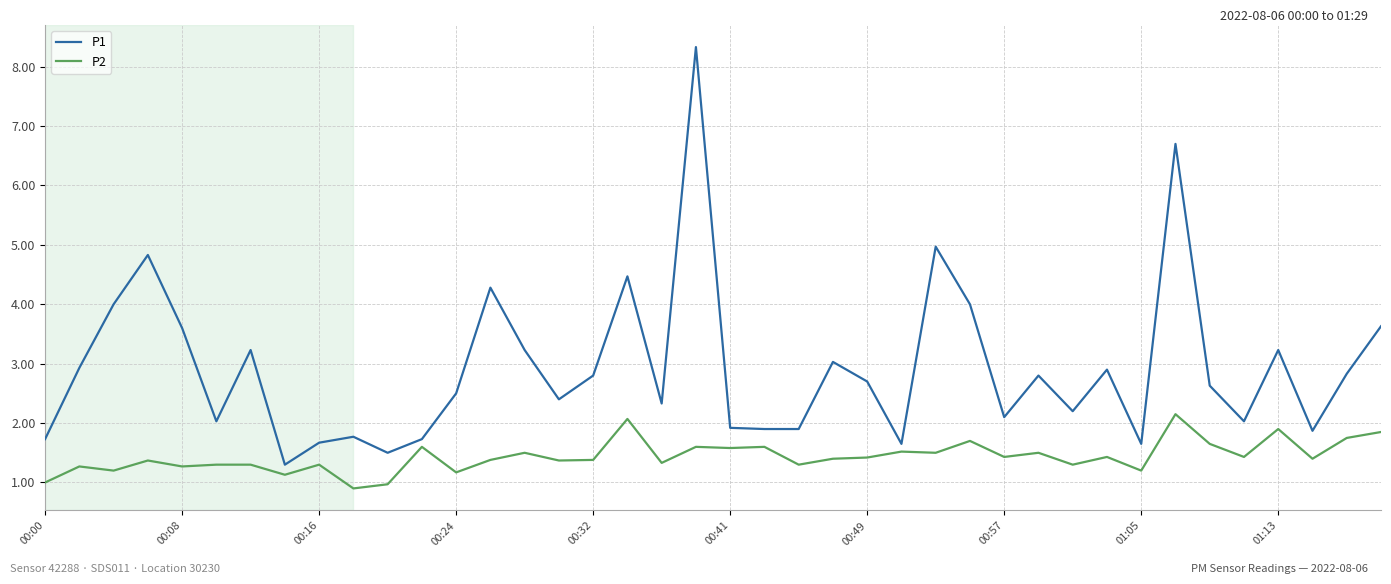

Does the chart have visible grid lines?

Yes